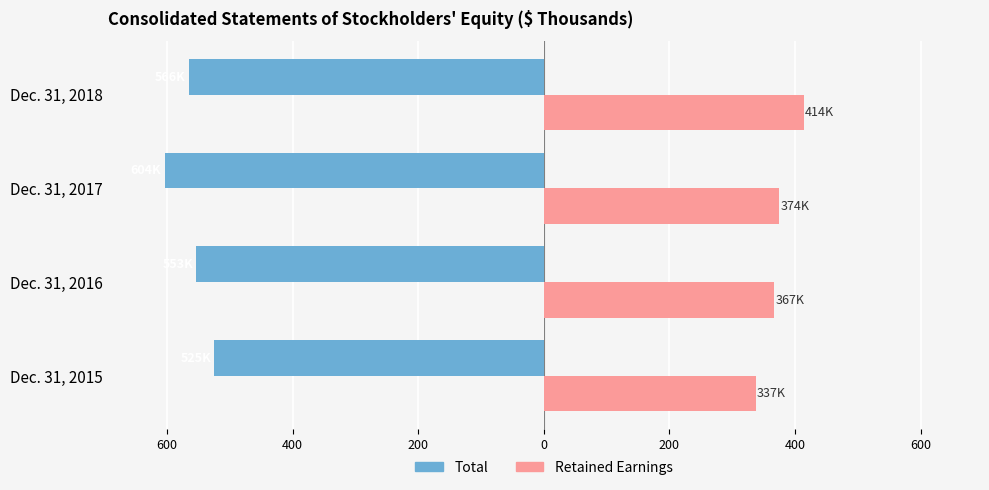

At how many categories does at least one series exceed 180?

4